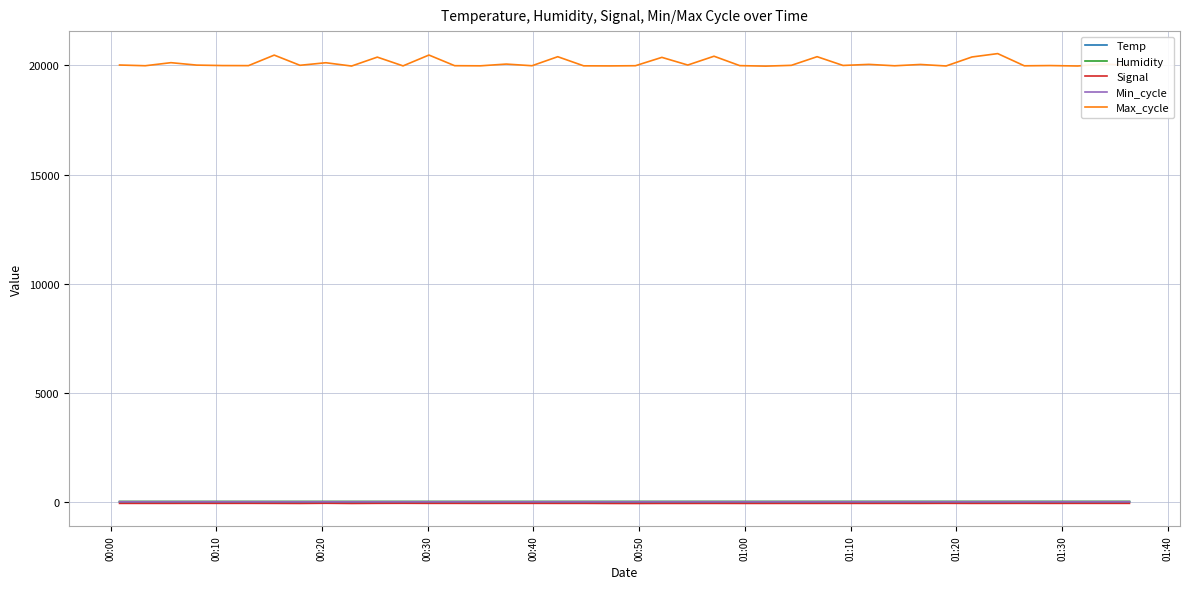

True or false: Max_cycle has more than 1 interior local peaks.

True